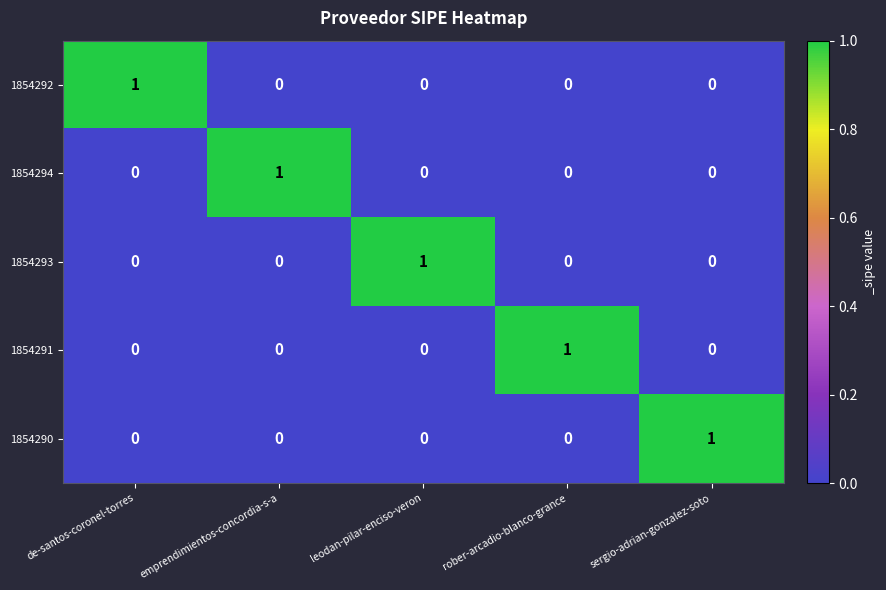

Count the 1854294 values in the range 0 to 1.

5